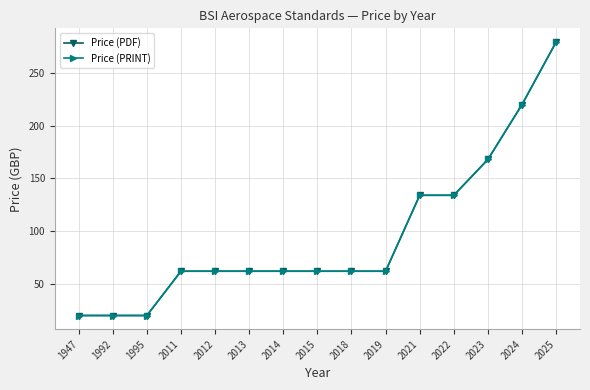

What is the difference between the maximum and minimum values in the Price (PDF) series?

259.3